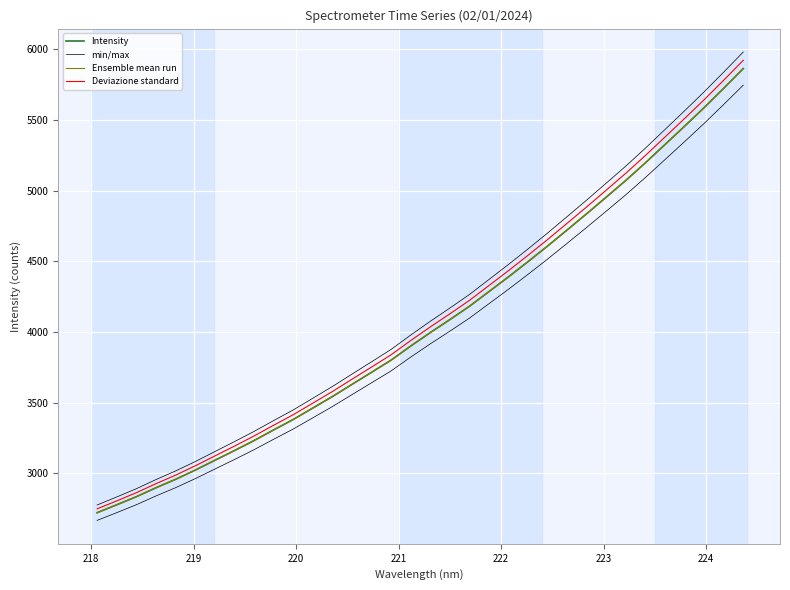

What is the difference between the maximum and minimum values in the Intensity series?

3143.0